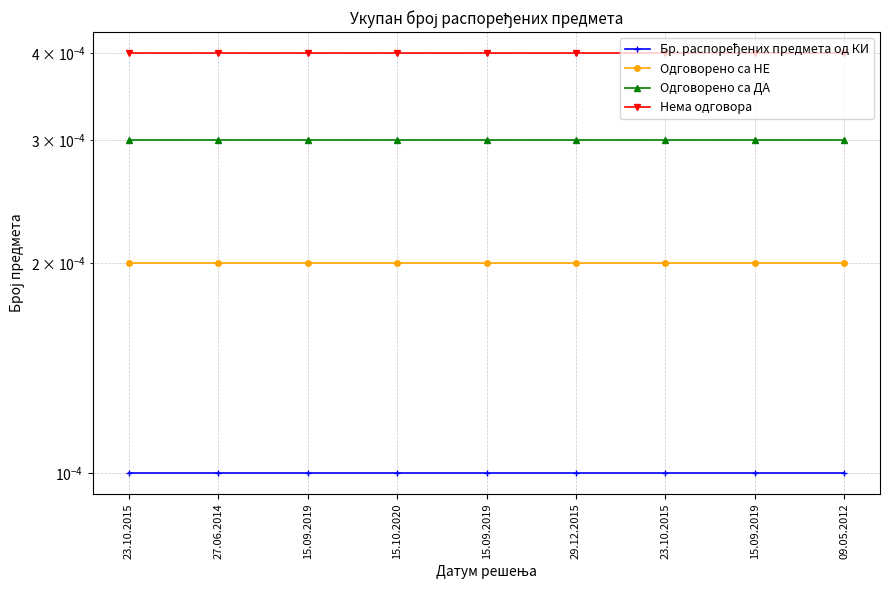

Which has a higher value, 15.09.2019 or 23.10.2015?

15.09.2019